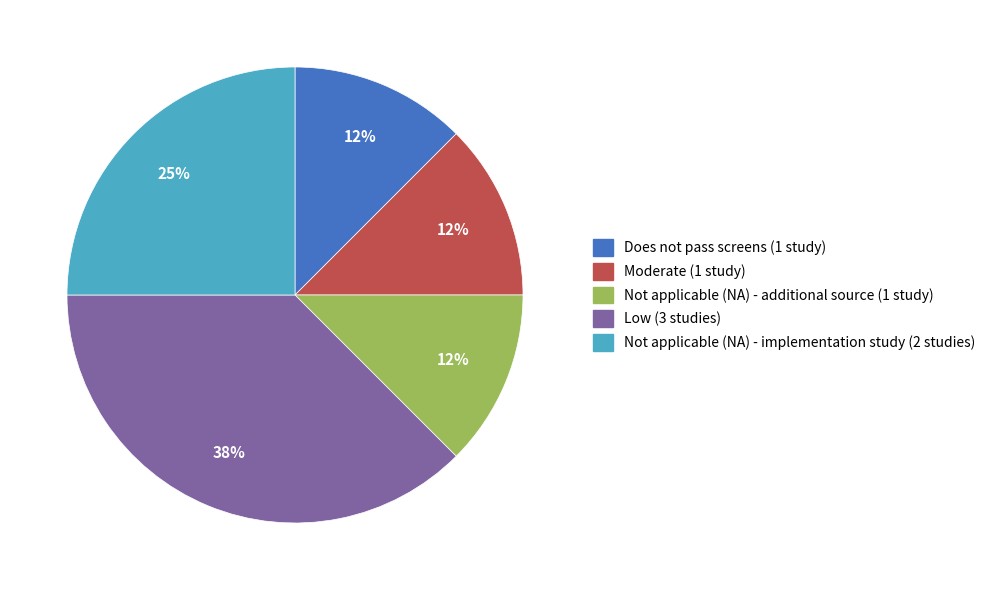

How many segments does this pie chart have?

5